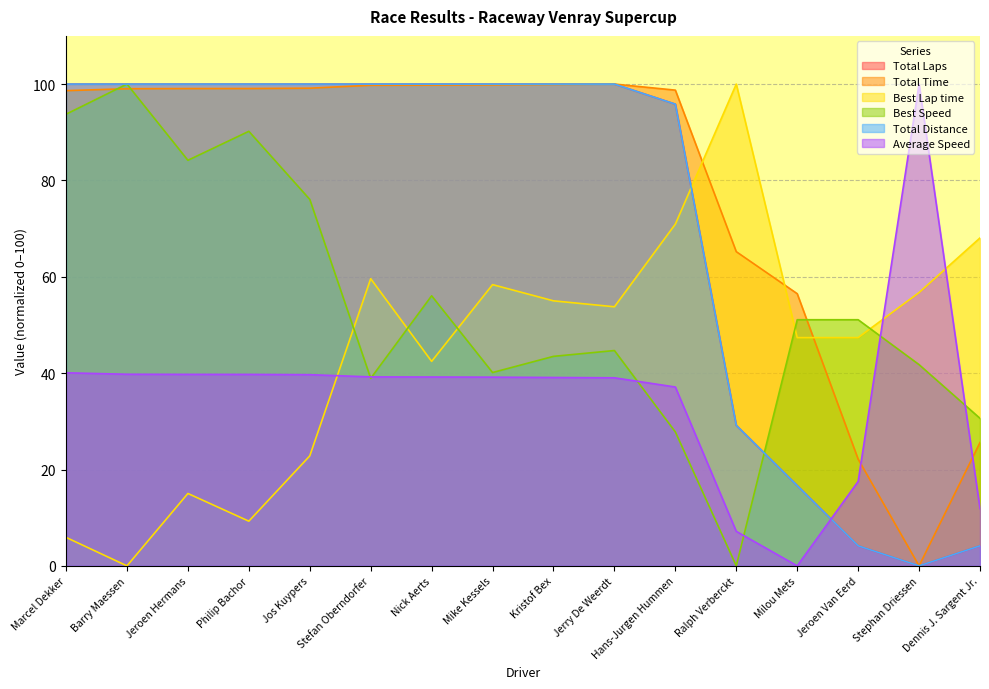

Which category has the highest value in the Best Speed series?

Barry Maessen